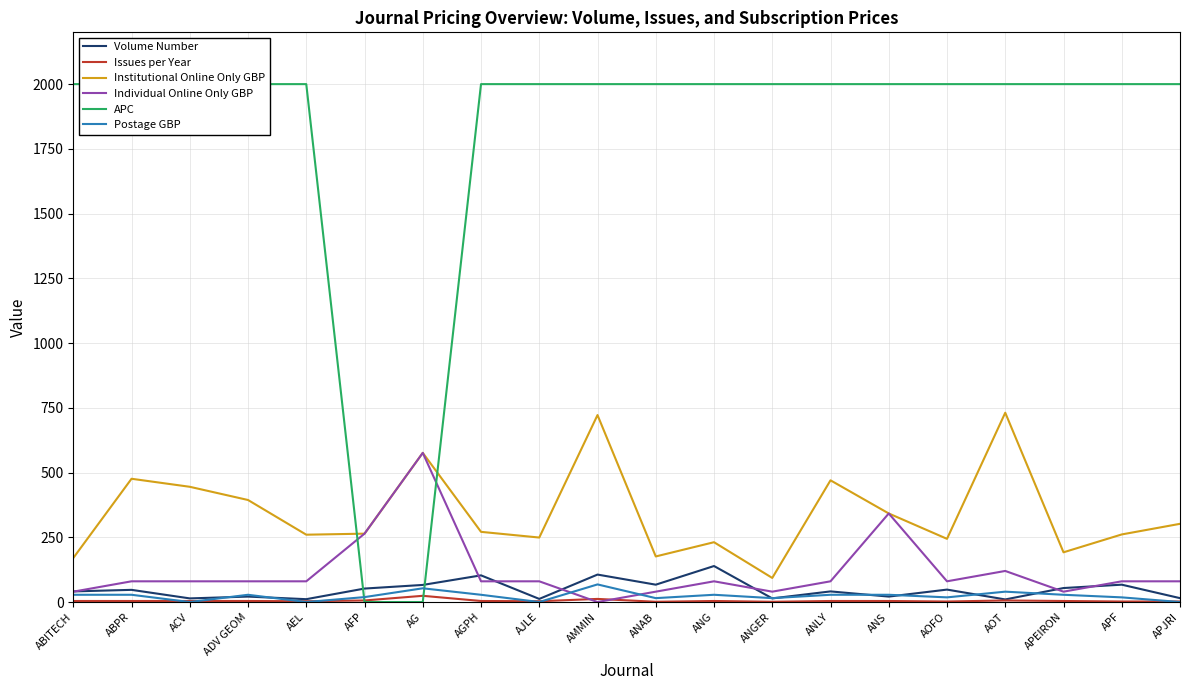

How many times do Institutional Online Only GBP and APC cross each other?

2